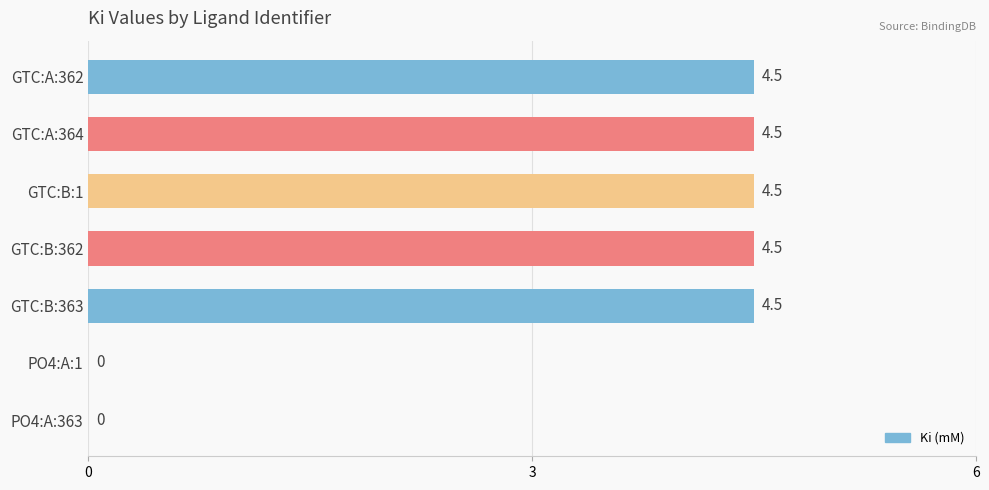

The value at GTC:B:362 is 7.2. True or false?

False